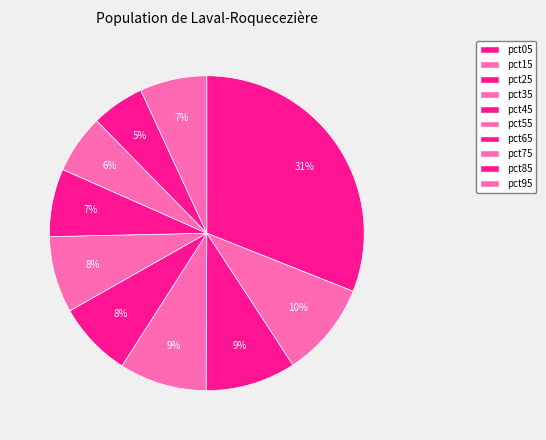

Count the number of slices in the pie.

10